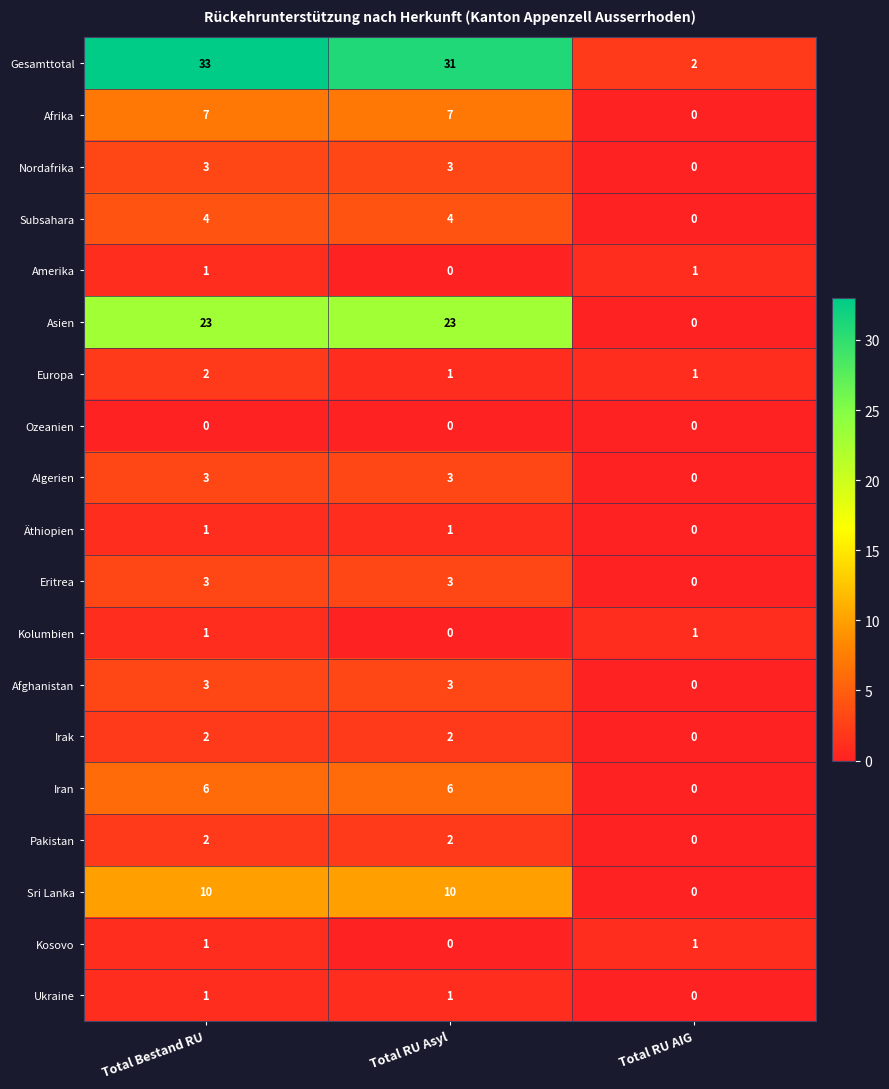

Which series has the largest total across all categories?

Gesamttotal